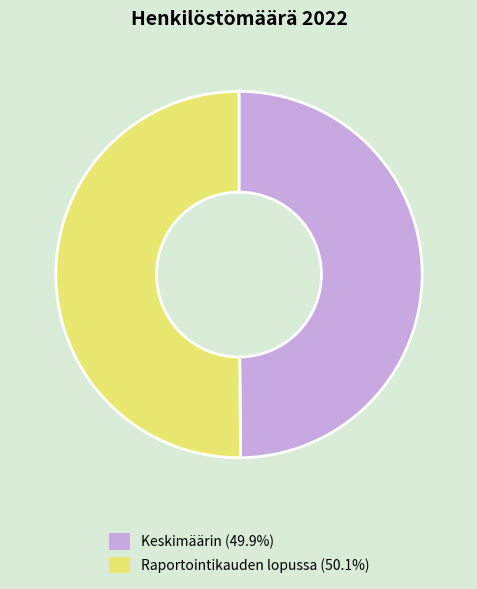

Is it true that Keskimäärin is 56% of the pie?

False